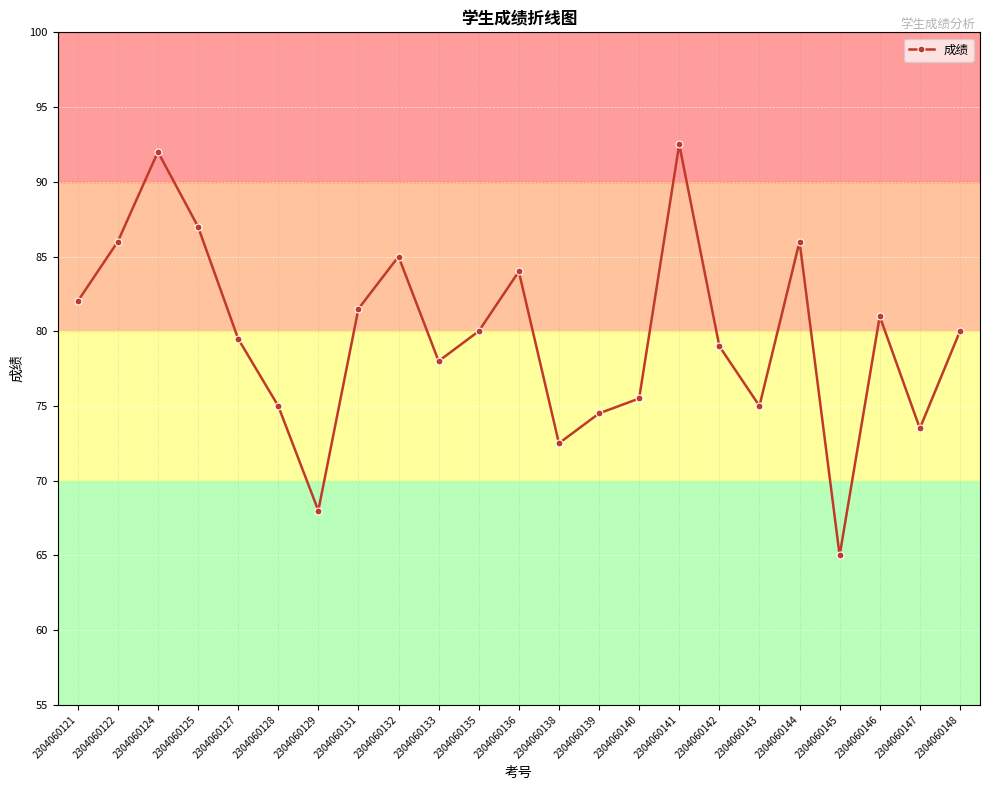

How many points are lower than both their immediate neighbors (excluding endpoints)?

6